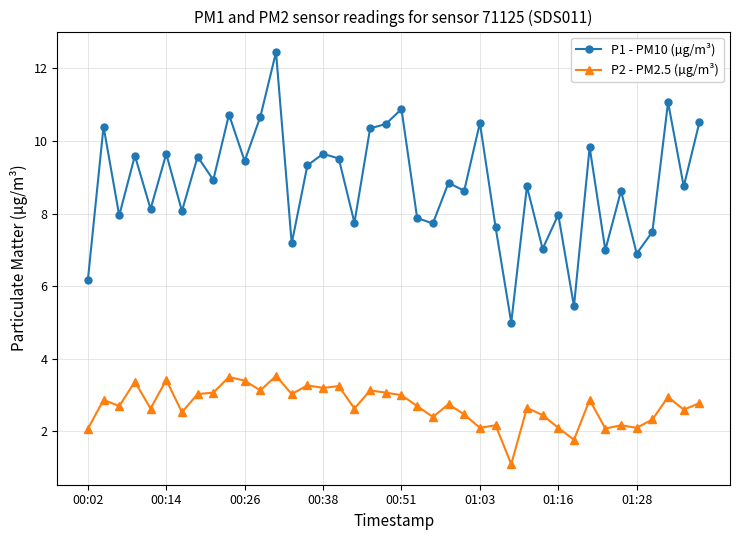

How many distinct data groups are displayed?

2